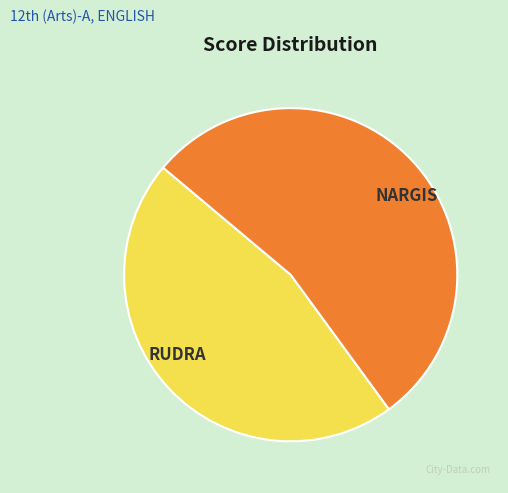

Combined, do NARGIS and RUDRA account for over 50%?

Yes